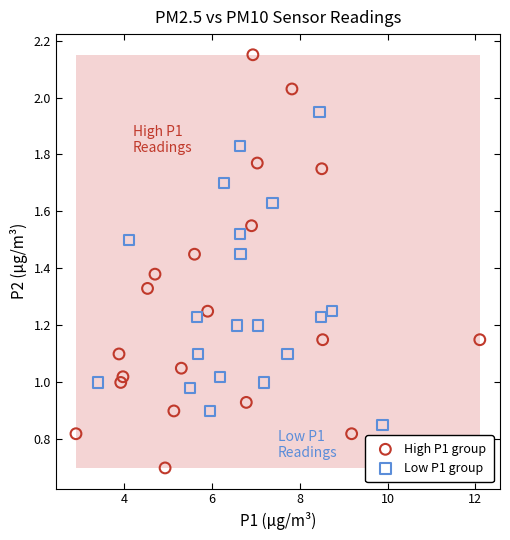

Which series has the widest spread of Y values?

High P1 group